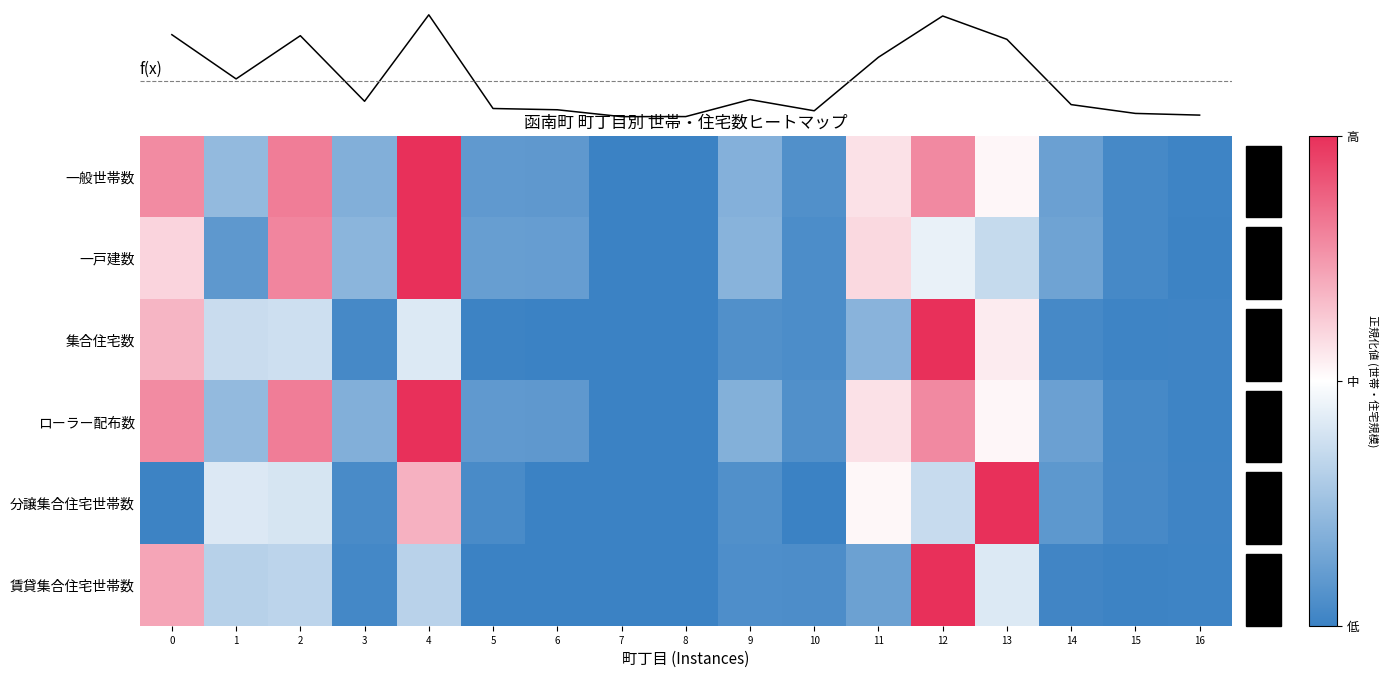

What is the maximum value shown in the chart?

1.0